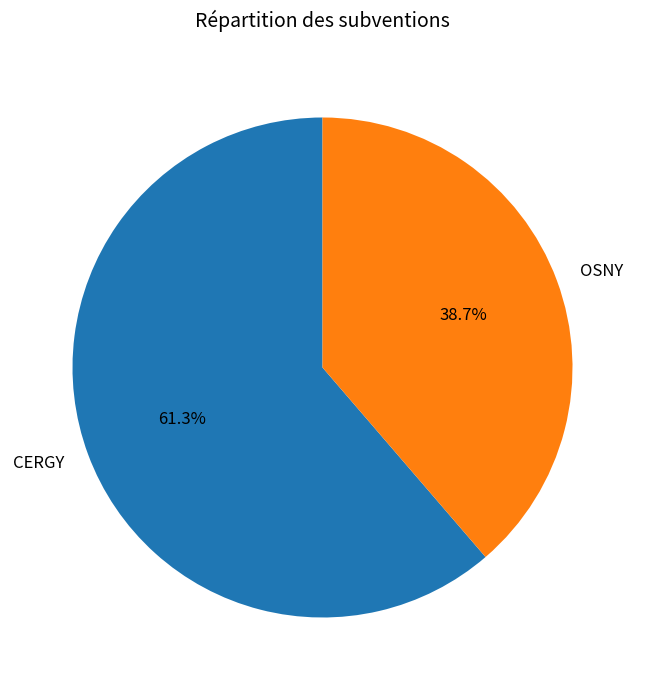

Approximately how many times larger is the value at CERGY compared to OSNY?

1.6